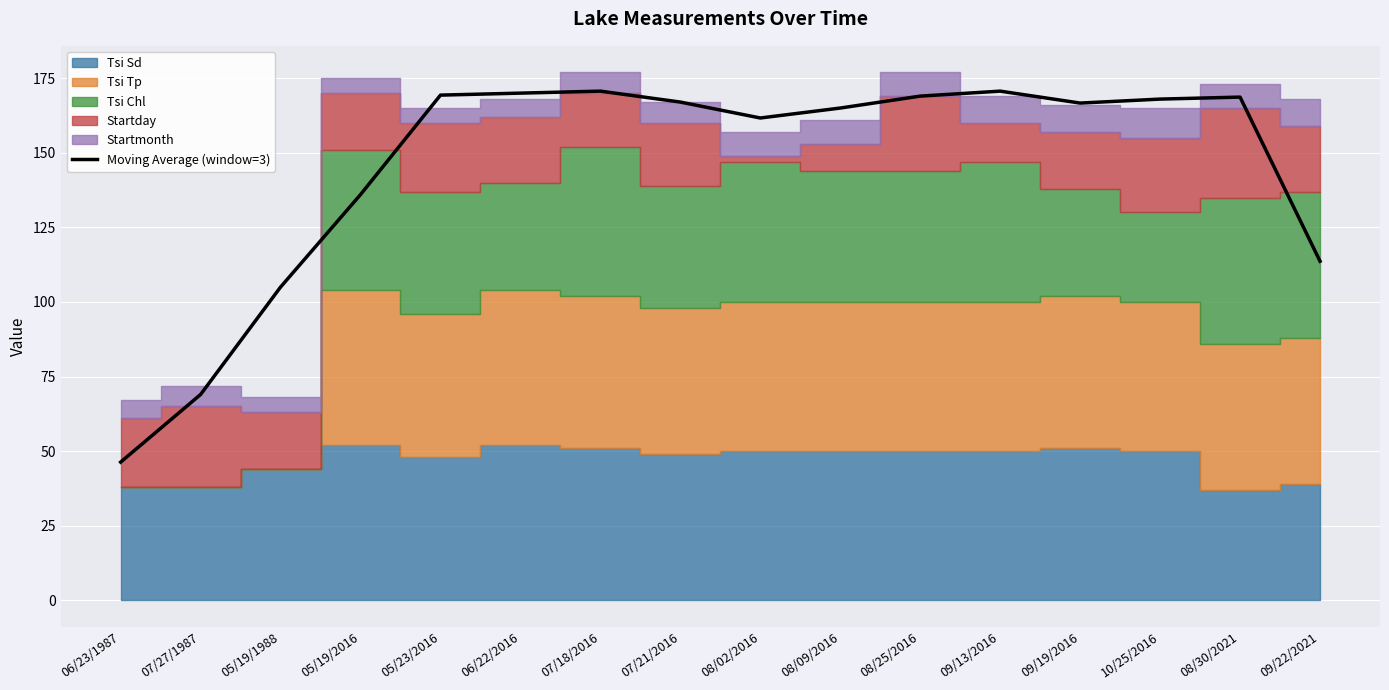

What is the difference between the maximum and minimum values?

124.3